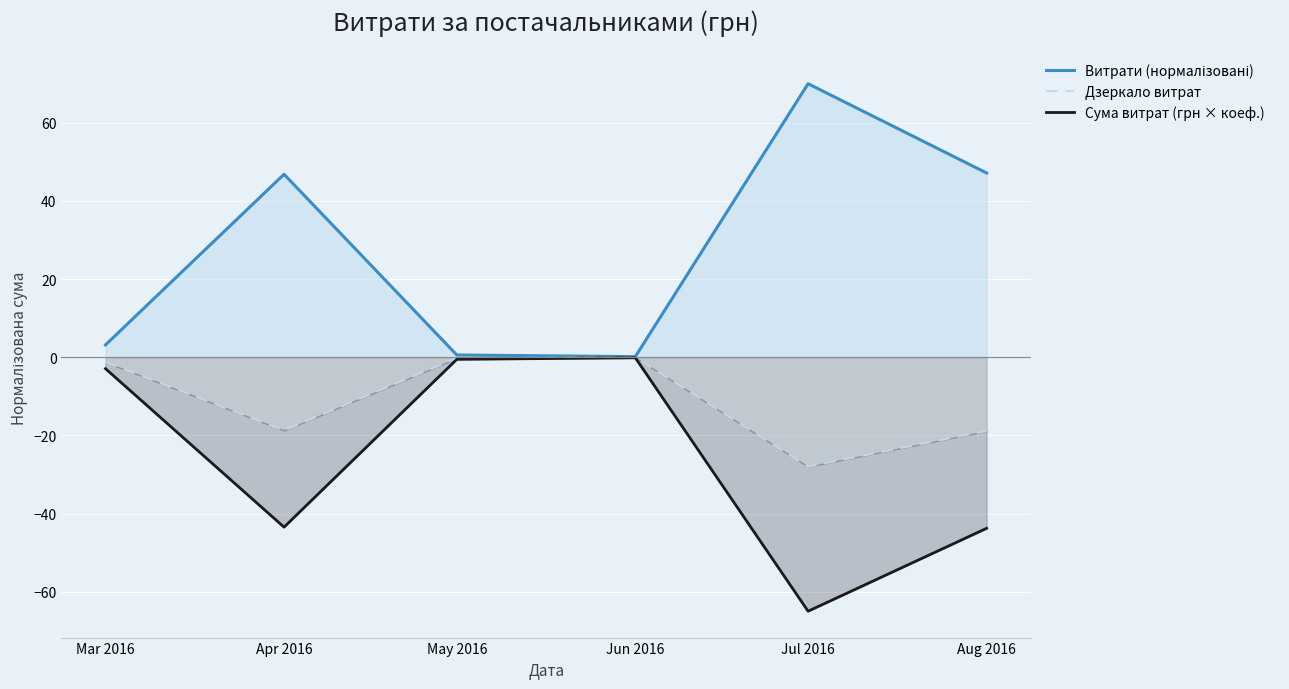

Is the value of Сума витрат (грн × коеф.) at Apr 2016 greater than the value of Витрати (нормалізовані) at Mar 2016?

No